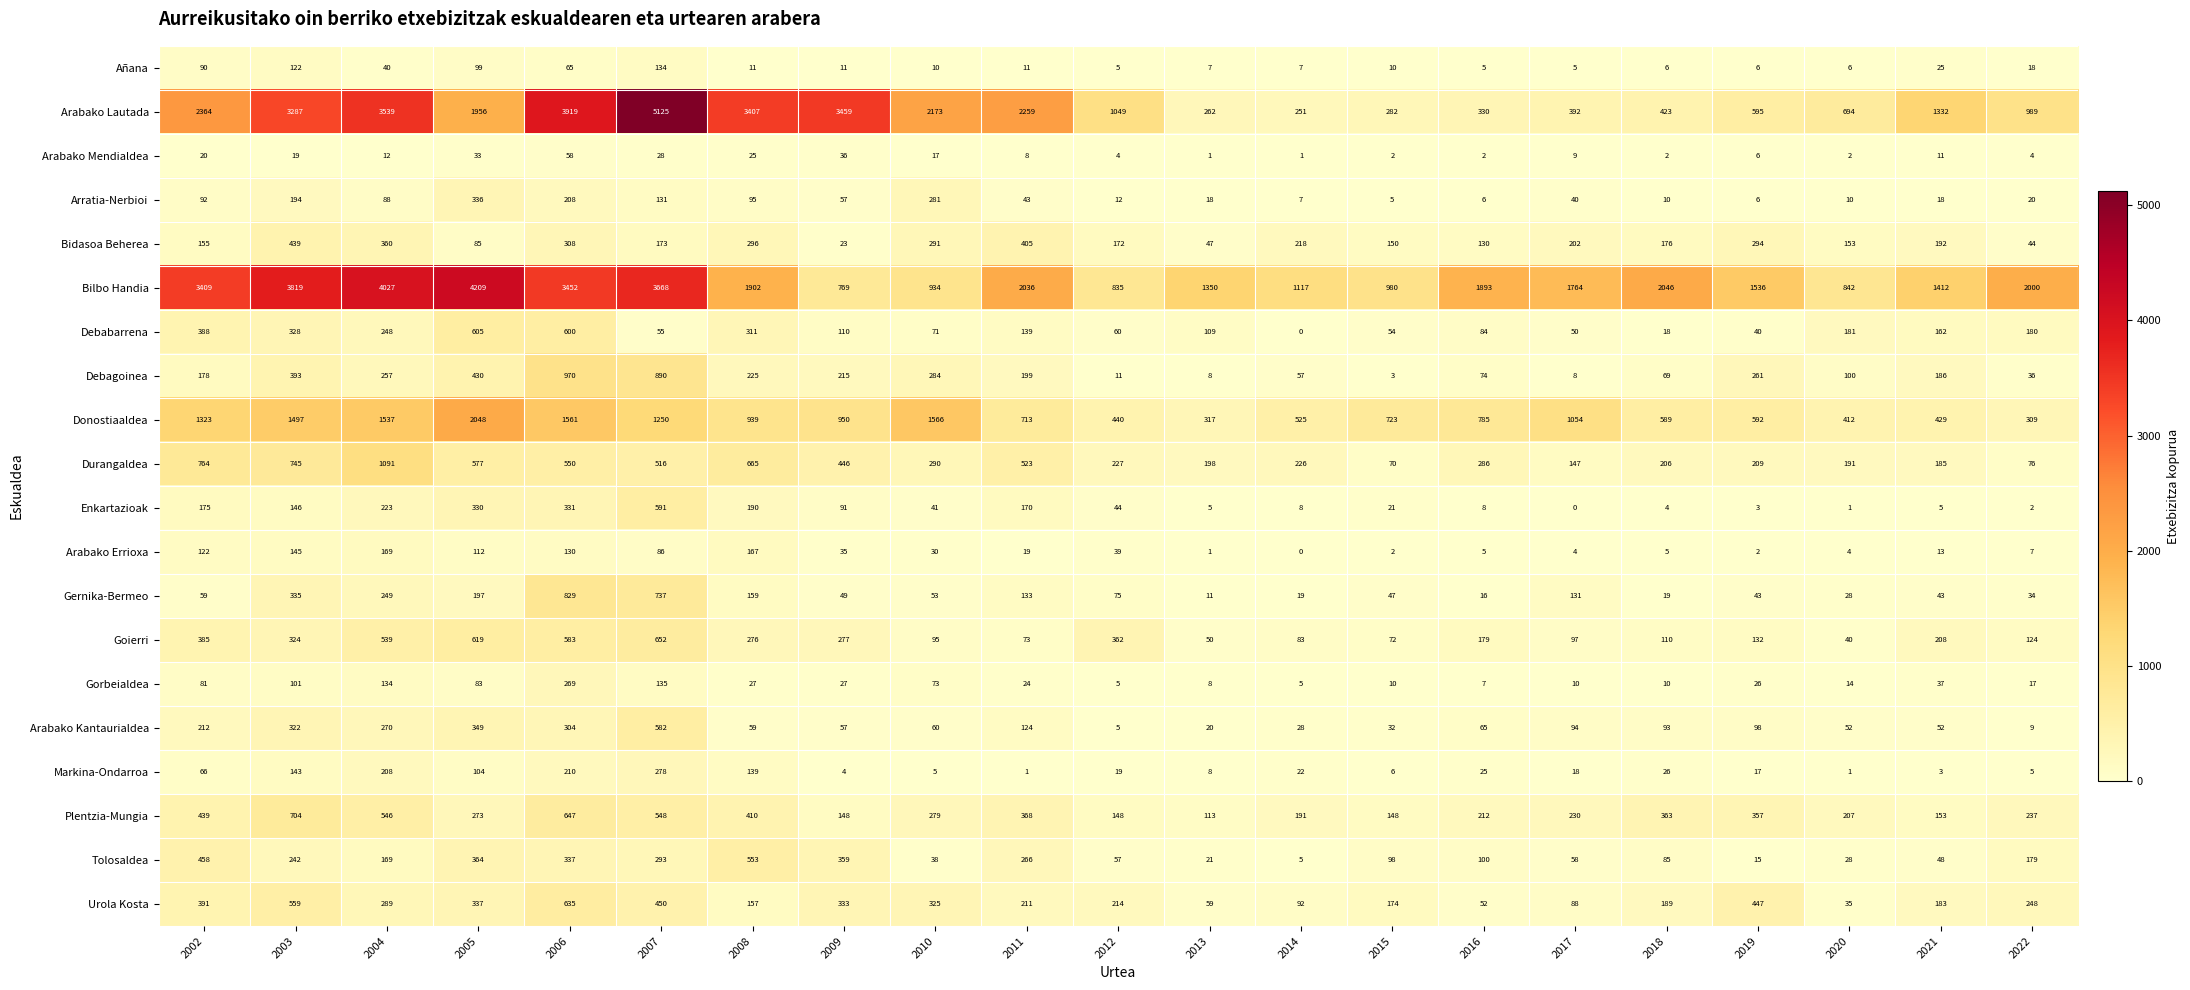

What is the spread (max minus min) of values at 2013?

1349